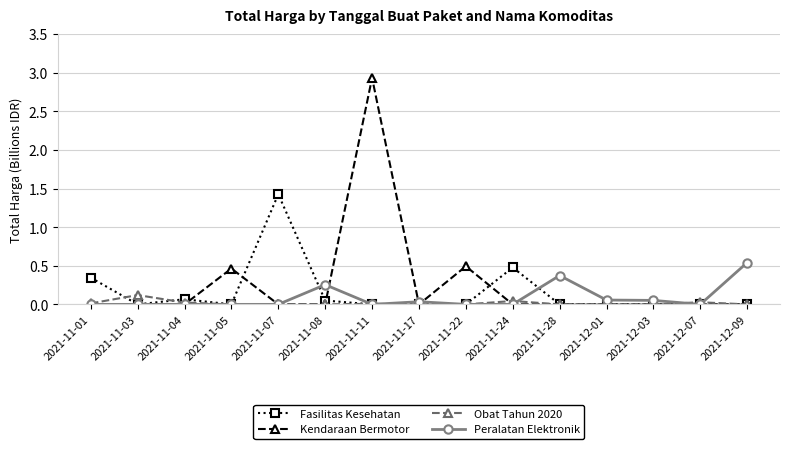

How many lines are shown in the chart?

4